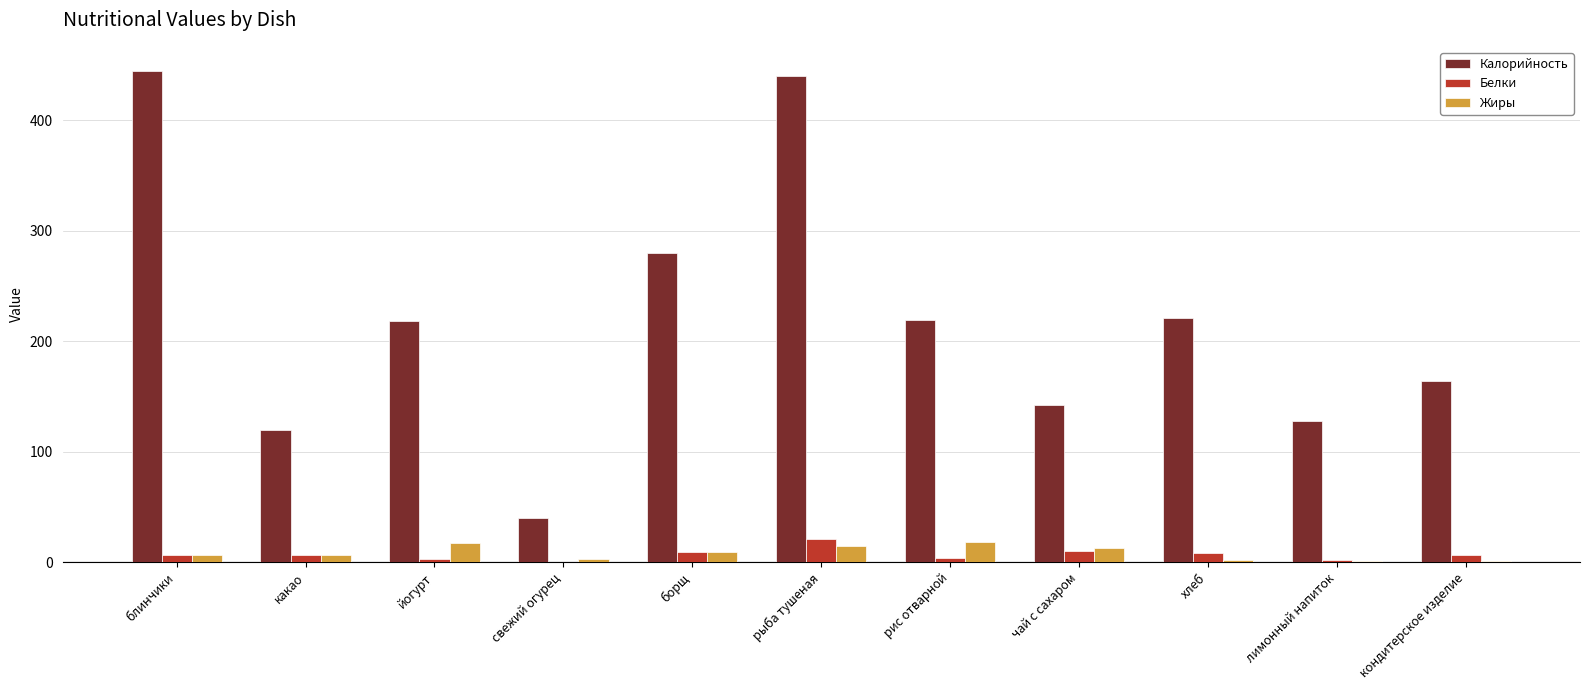

What is the total value across all series at хлеб?

231.0